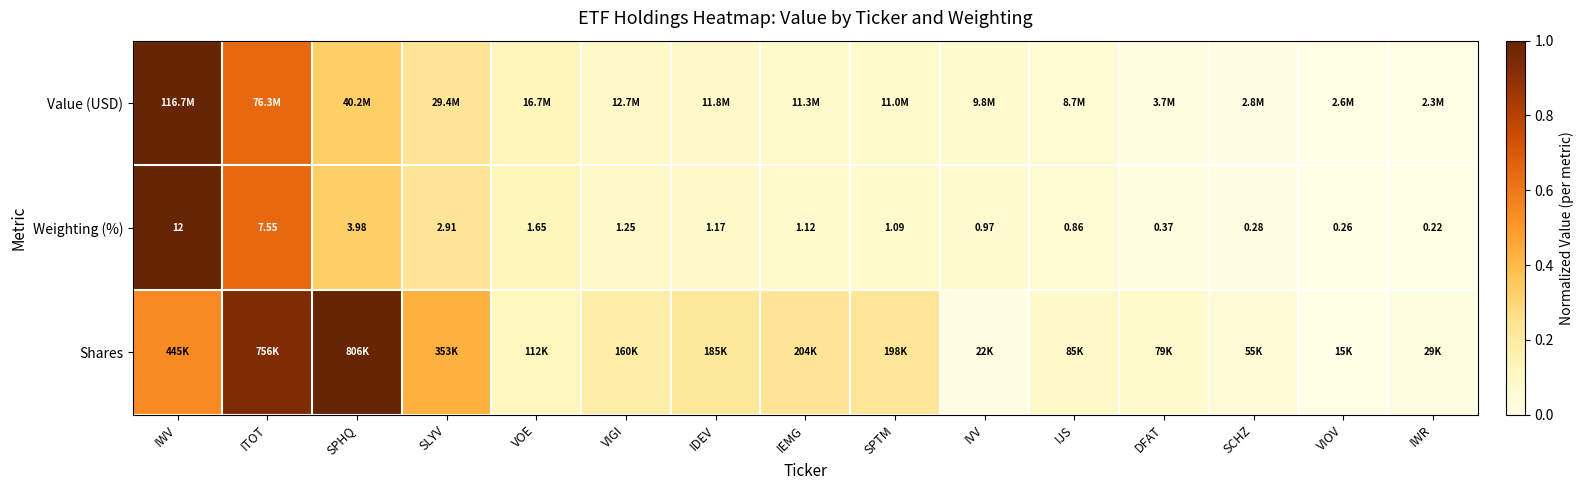

At which label does Weighting (%) first exceed 1?

IWV